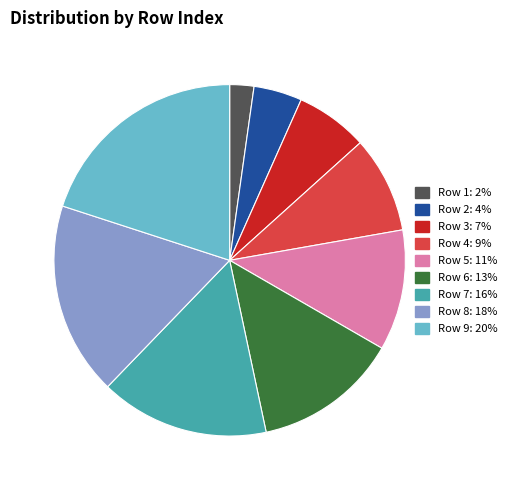

What is the smallest slice in the pie chart?

Row 1